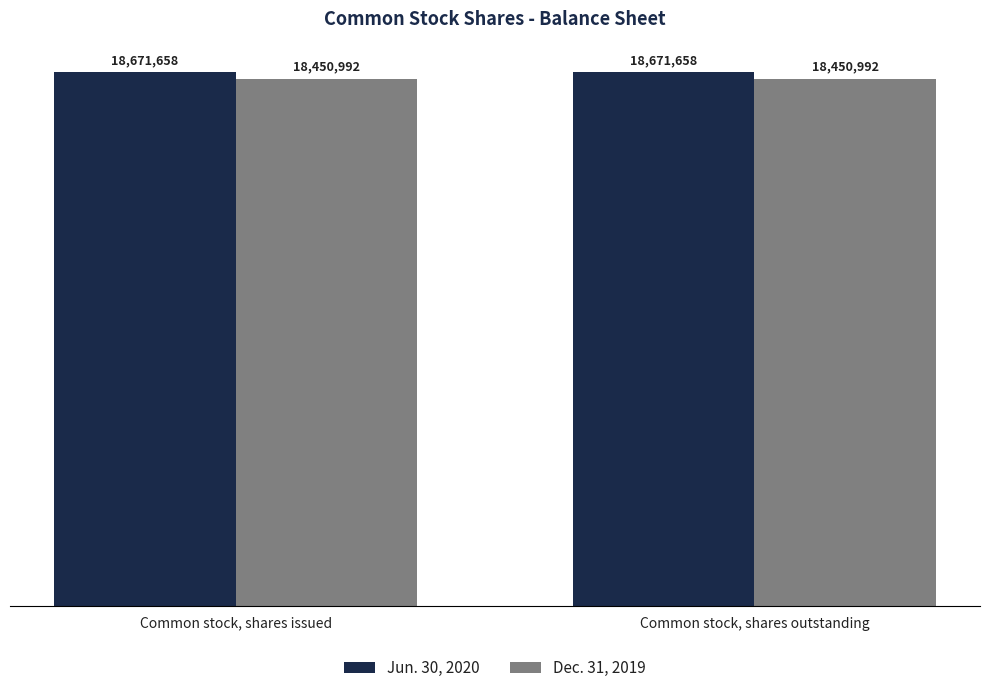

What is the sum of all Dec. 31, 2019 values?

36901984